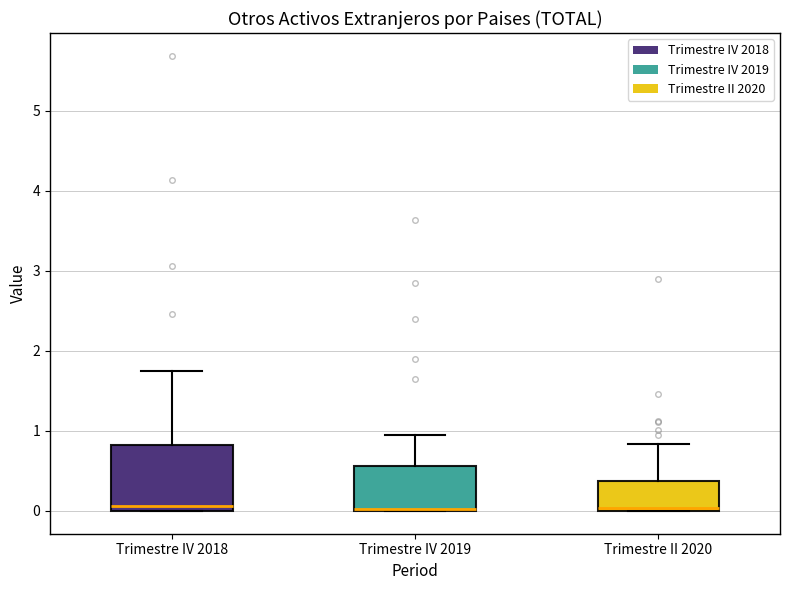

Where is the lower edge of the box for Trimestre IV 2018 on the y-axis? The values are not printed on the chart, so give them approximately, as read against the axis.

0.0